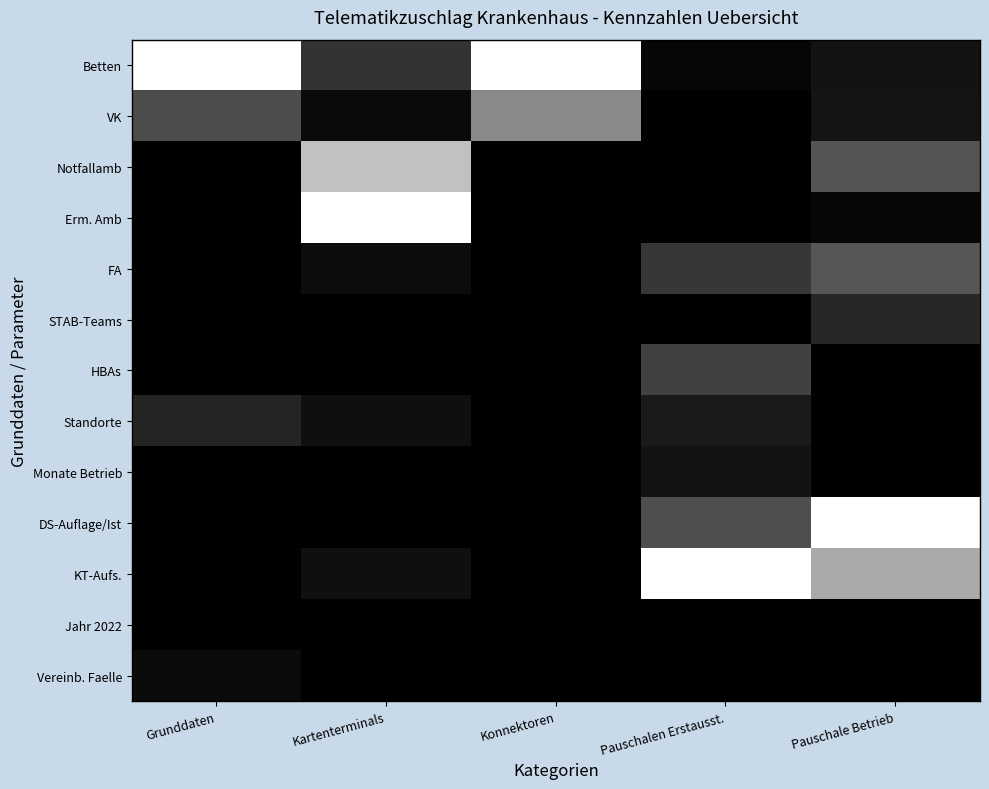

Reading left to right, transcribe all the data shown in this chart.

Betten: Grunddaten=1.0	Kartenterminals=0.2	Konnektoren=1.0	Pauschalen Erstausst.=0.0	Pauschale Betrieb=0.1
VK: Grunddaten=0.3	Kartenterminals=0.0	Konnektoren=0.5	Pauschalen Erstausst.=0.0	Pauschale Betrieb=0.1
Notfallamb: Grunddaten=0.0	Kartenterminals=0.8	Konnektoren=0.0	Pauschalen Erstausst.=0.0	Pauschale Betrieb=0.3
Erm. Amb: Grunddaten=0.0	Kartenterminals=1.0	Konnektoren=0.0	Pauschalen Erstausst.=0.0	Pauschale Betrieb=0.0
FA: Grunddaten=0.0	Kartenterminals=0.0	Konnektoren=0.0	Pauschalen Erstausst.=0.2	Pauschale Betrieb=0.3
STAB-Teams: Grunddaten=0.0	Kartenterminals=0.0	Konnektoren=0.0	Pauschalen Erstausst.=0.0	Pauschale Betrieb=0.2
HBAs: Grunddaten=0.0	Kartenterminals=0.0	Konnektoren=0.0	Pauschalen Erstausst.=0.3	Pauschale Betrieb=0.0
Standorte: Grunddaten=0.1	Kartenterminals=0.1	Konnektoren=0.0	Pauschalen Erstausst.=0.1	Pauschale Betrieb=0.0
Monate Betrieb: Grunddaten=0.0	Kartenterminals=0.0	Konnektoren=0.0	Pauschalen Erstausst.=0.1	Pauschale Betrieb=0.0
DS-Auflage/Ist: Grunddaten=0.0	Kartenterminals=0.0	Konnektoren=0.0	Pauschalen Erstausst.=0.3	Pauschale Betrieb=1.0
KT-Aufs.: Grunddaten=0.0	Kartenterminals=0.1	Konnektoren=0.0	Pauschalen Erstausst.=1.0	Pauschale Betrieb=0.7
Jahr 2022: Grunddaten=0.0	Kartenterminals=0.0	Konnektoren=0.0	Pauschalen Erstausst.=0.0	Pauschale Betrieb=0.0
Vereinb. Faelle: Grunddaten=0.0	Kartenterminals=0.0	Konnektoren=0.0	Pauschalen Erstausst.=0.0	Pauschale Betrieb=0.0